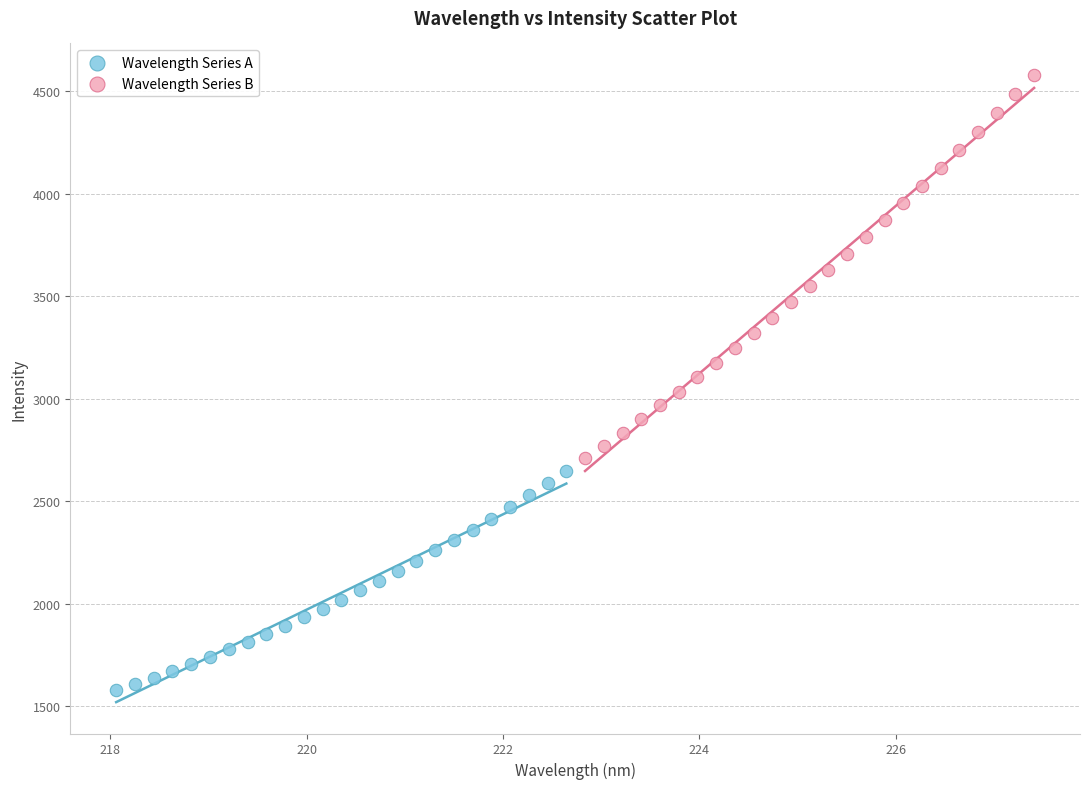

What are all the series names shown in the legend?

Wavelength Series A, Wavelength Series B